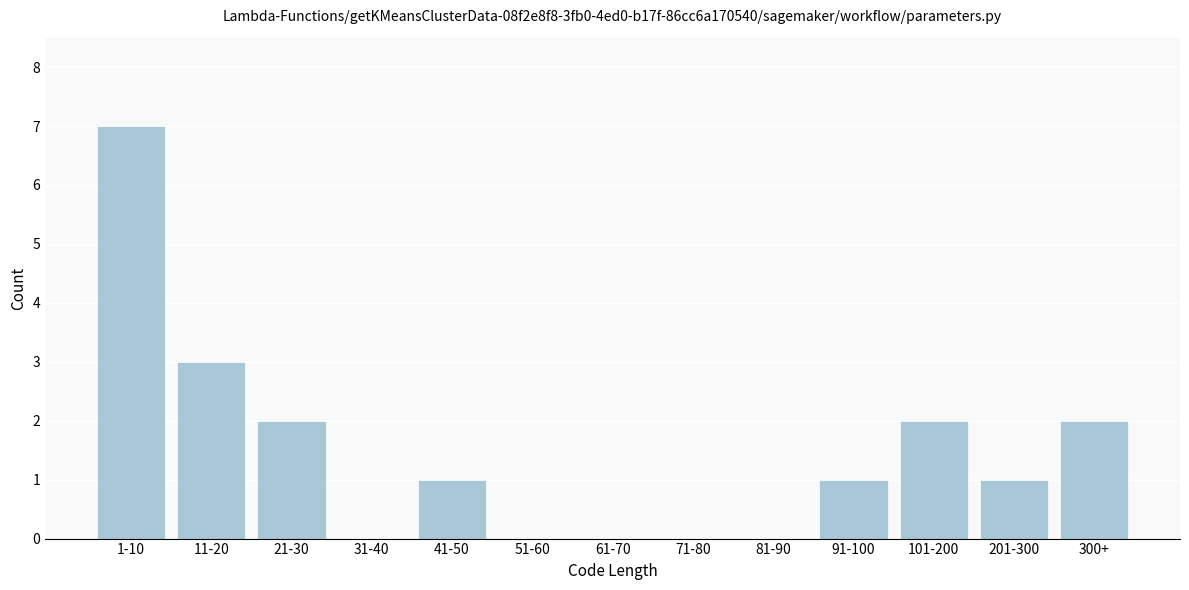

Reading left to right, extract all data points from this chart.

1-10=7	11-20=3	21-30=2	31-40=0	41-50=1	51-60=0	61-70=0	71-80=0	81-90=0	91-100=1	101-200=2	201-300=1	300+=2